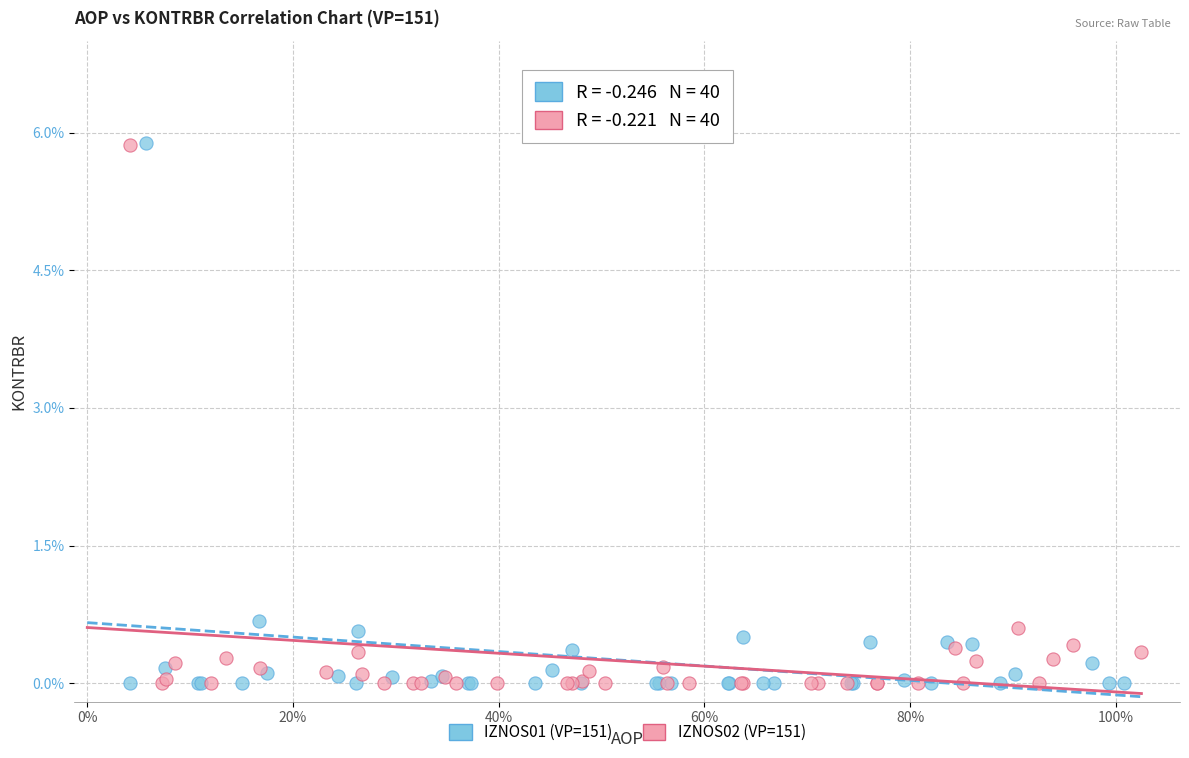

Which series has the widest spread of Y values?

IZNOS01 (VP=151)